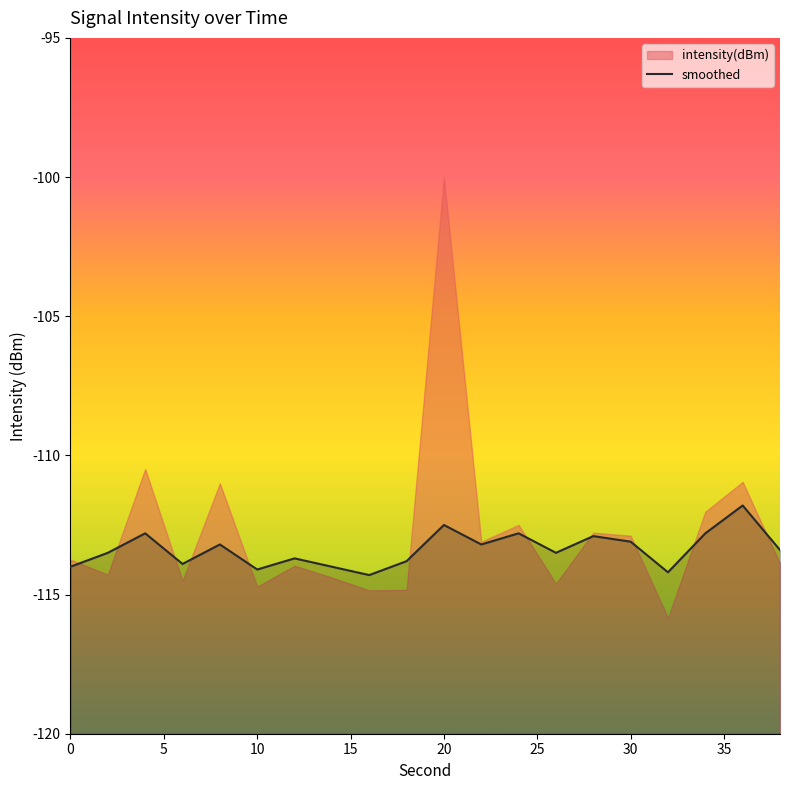

Does the chart have visible grid lines?

No